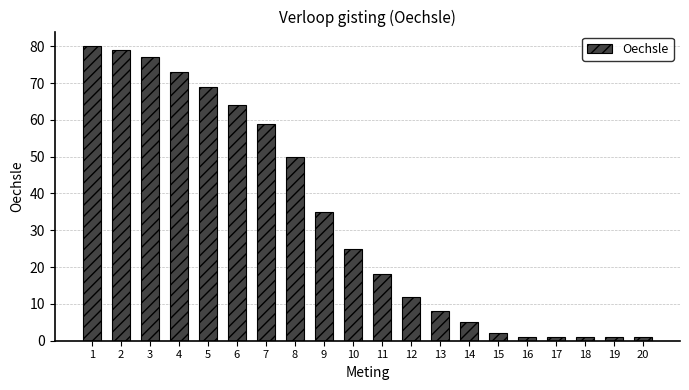

At which label is the value closest to 40?

9